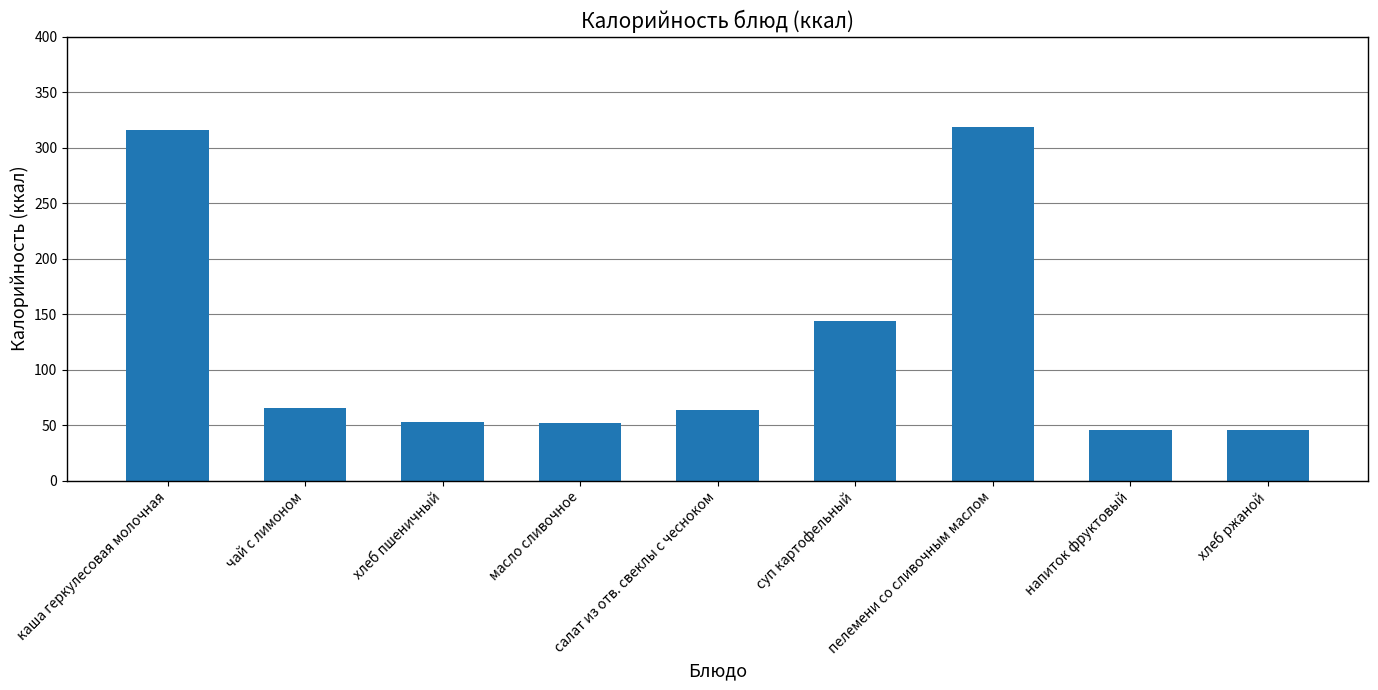

What is the difference between the second highest and minimum values?

270.0